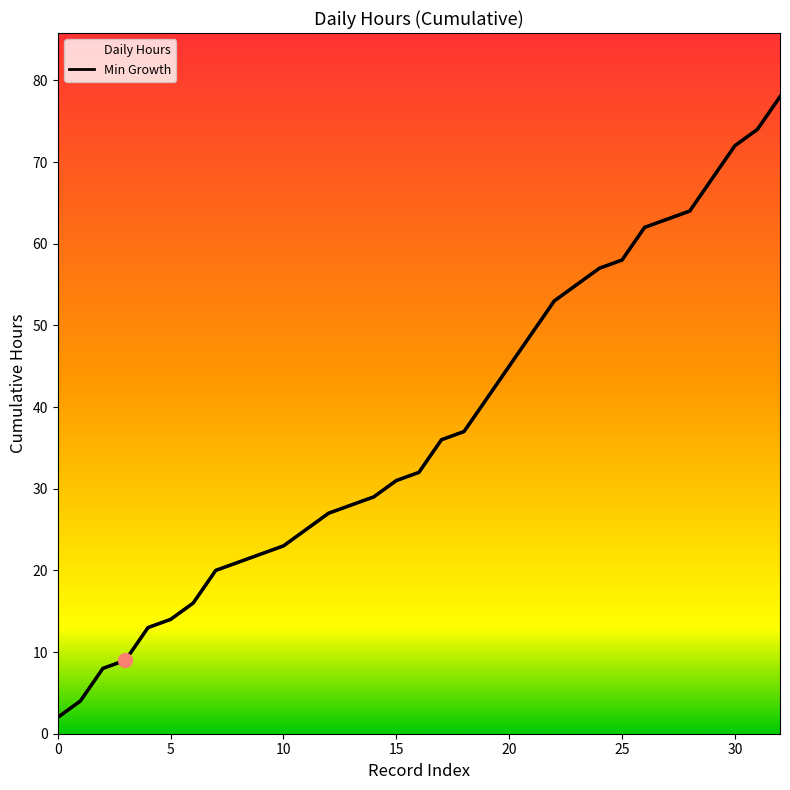

Does the chart display data point markers on the line(s)?

No